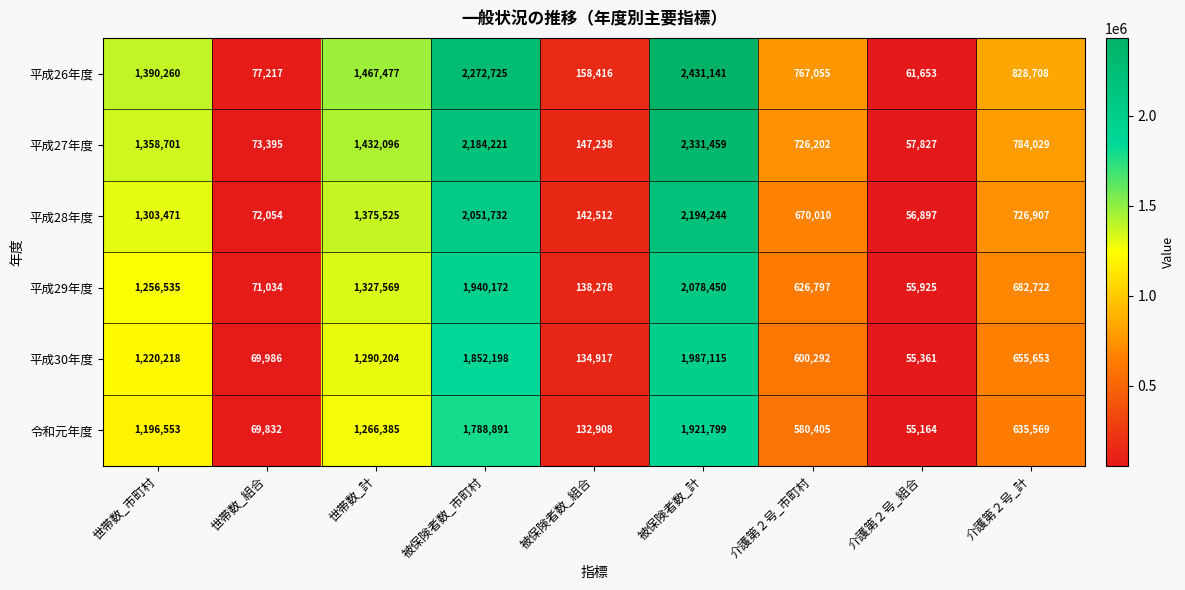

How many data points does each series have?

9